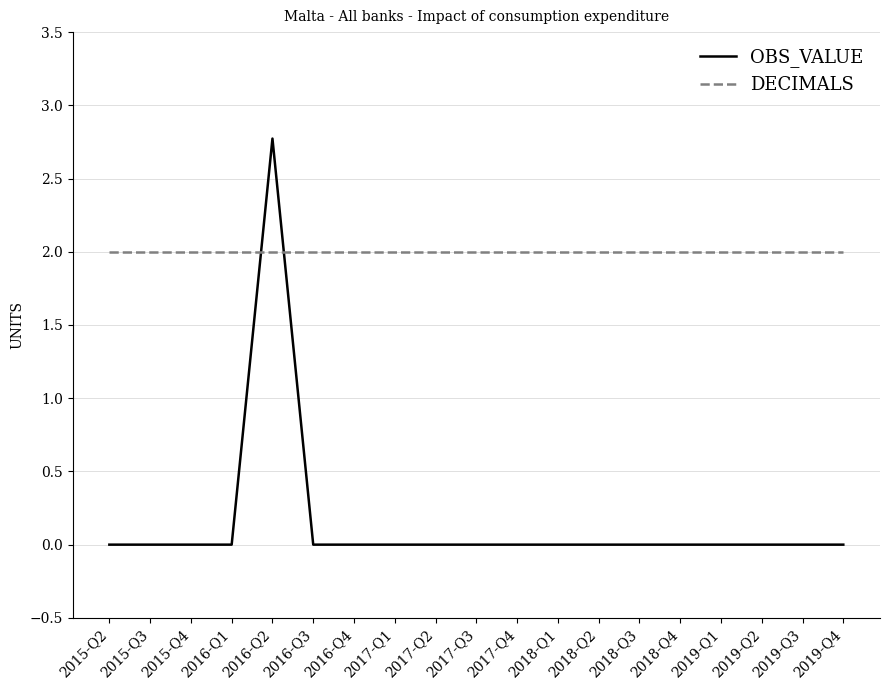

What position from the right is 2018-Q4?

5